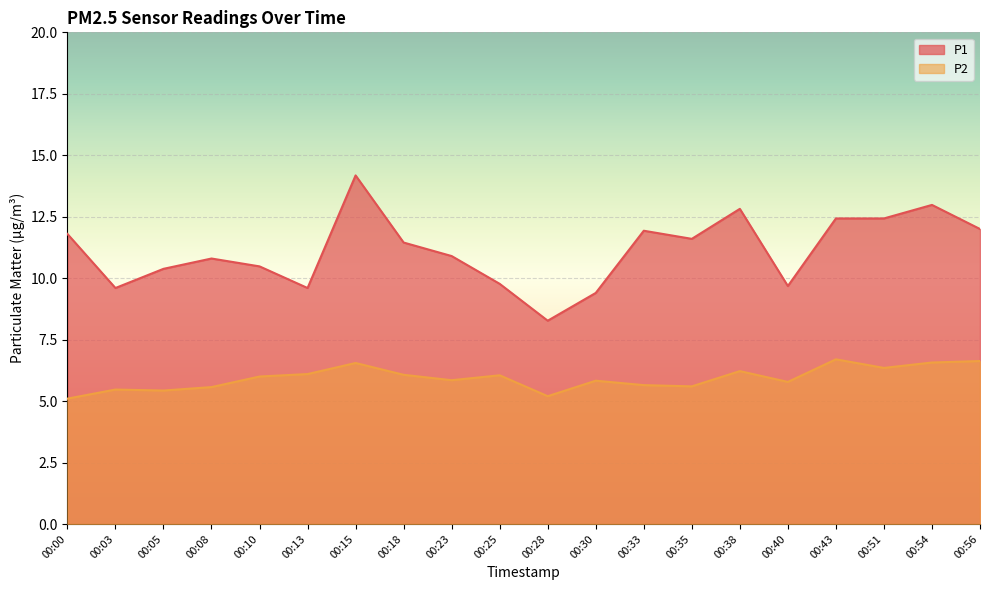

How many categories are shown in the chart?

20